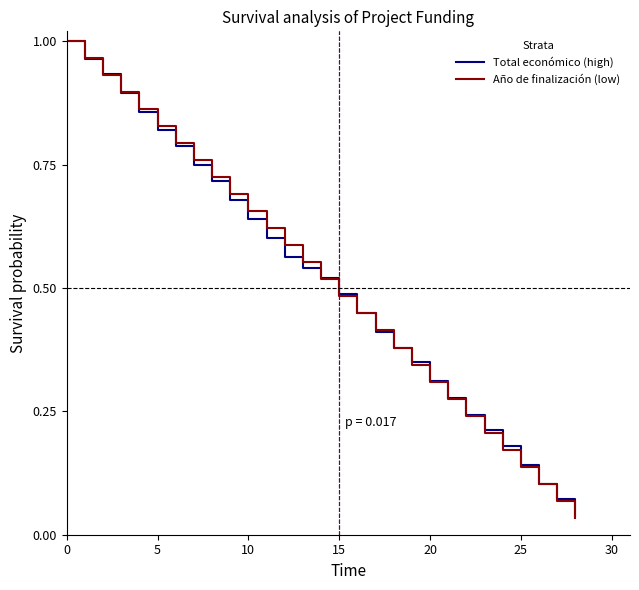

Does the chart have visible grid lines?

No